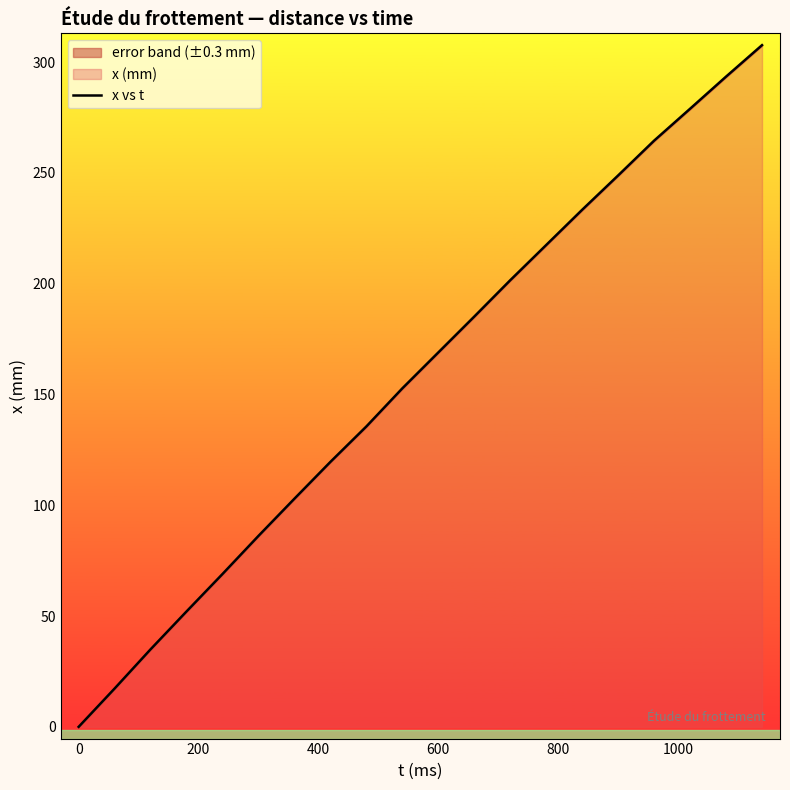

What is the greatest value displayed?

307.7